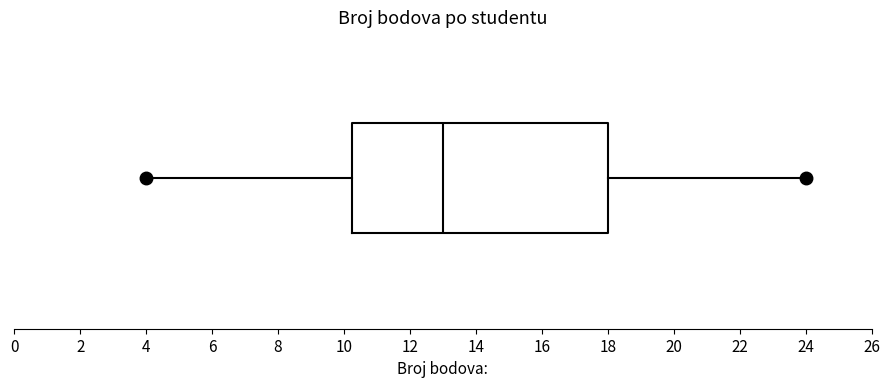

Where is the left edge of the box on the x-axis? The values are not printed on the chart, so give them approximately, as read against the axis.

10.2